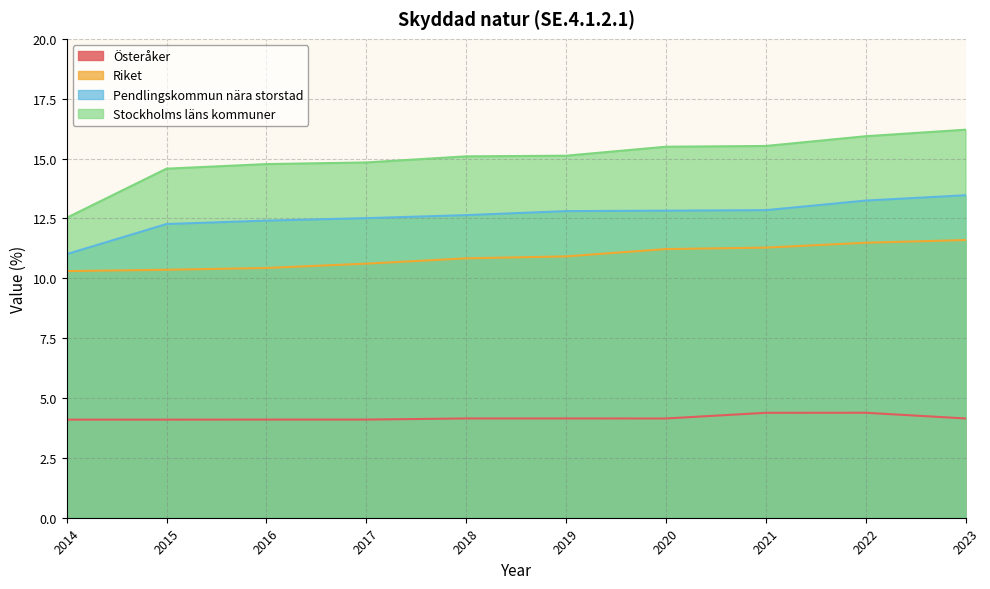

At 2019, list the series in order from smallest to largest.

Österåker, Riket, Pendlingskommun nära storstad, Stockholms läns kommuner